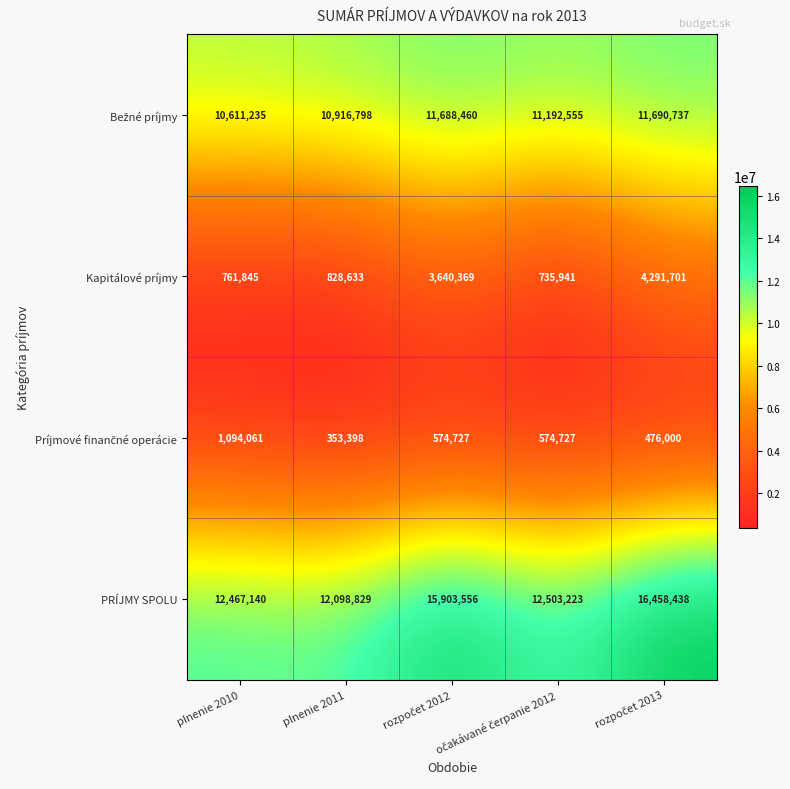

Which series has the largest range (max minus min)?

PRÍJMY SPOLU